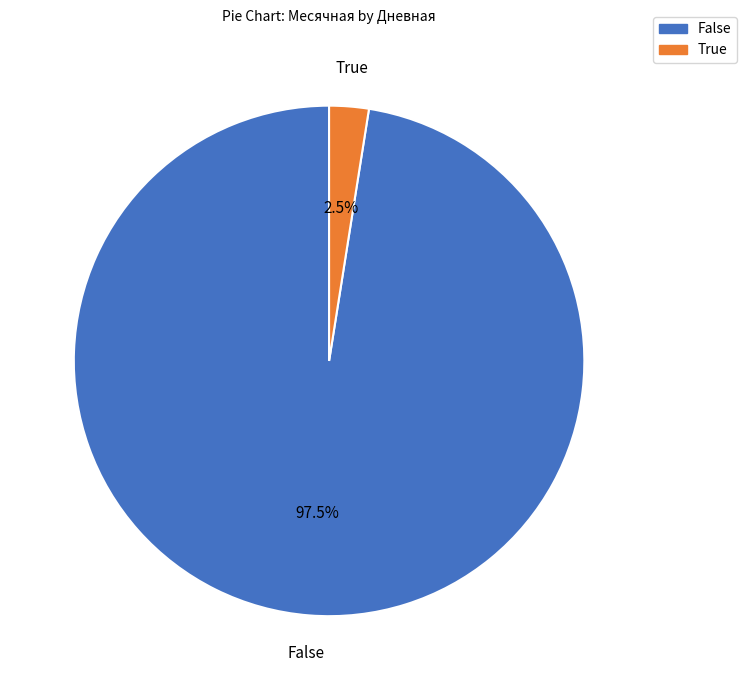

Does any single category account for the majority?

Yes